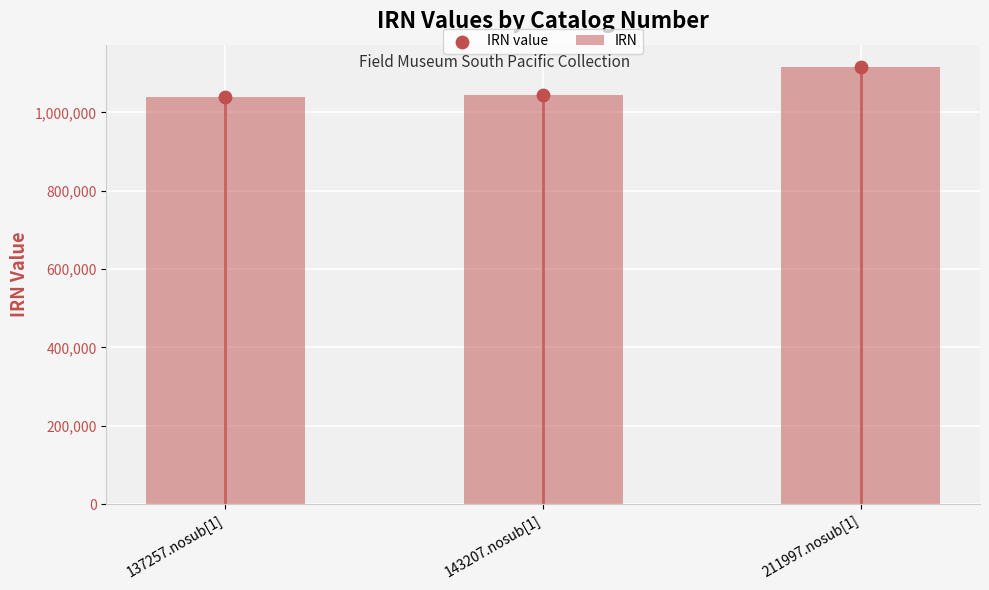

What are all the series names shown in the legend?

IRN, IRN value